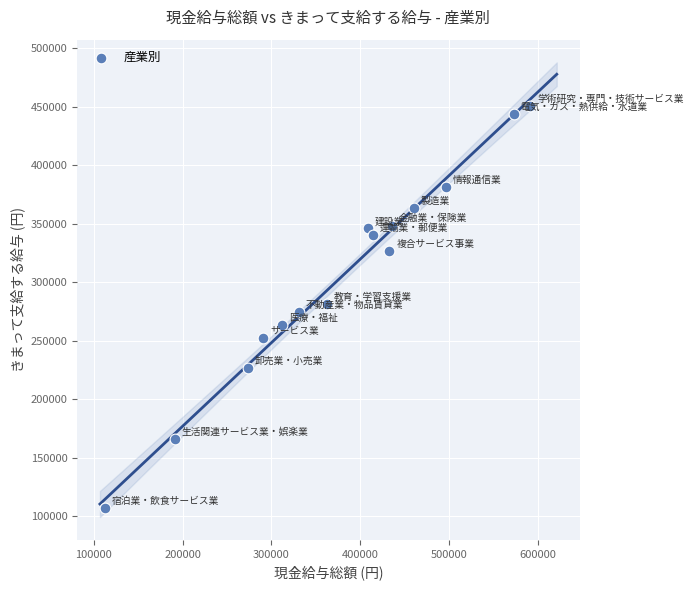

What is the range of X values (max minus min)?

478878